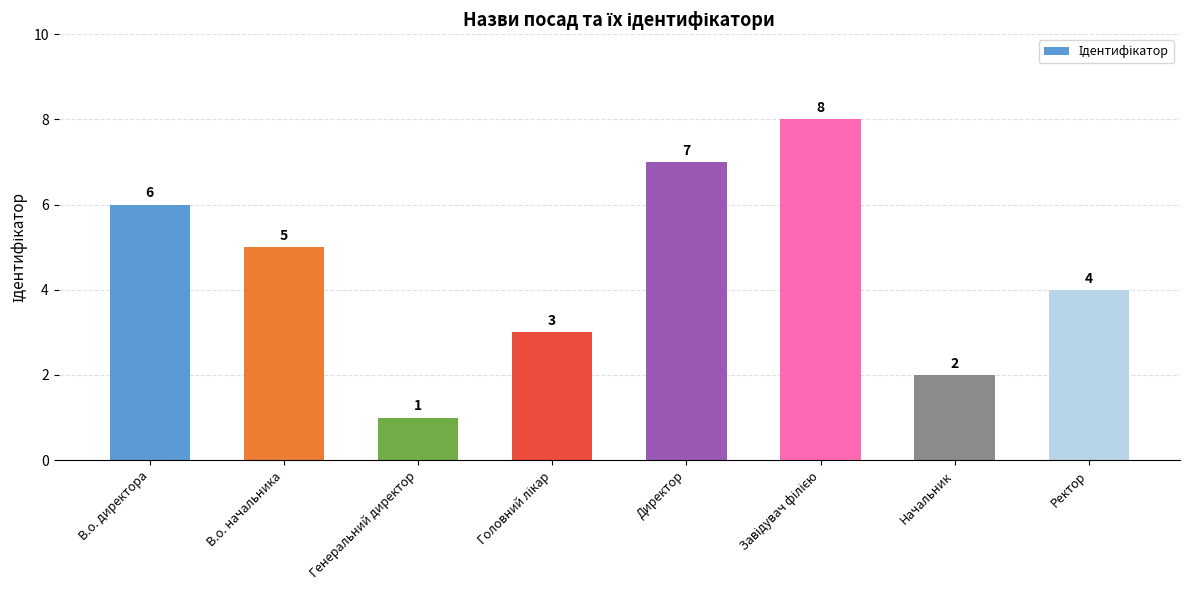

The chart shows a value of 0 at Генеральний директор. True or false?

False